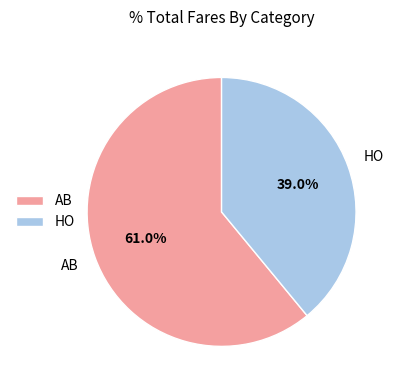

Which slice is the smallest?

HO